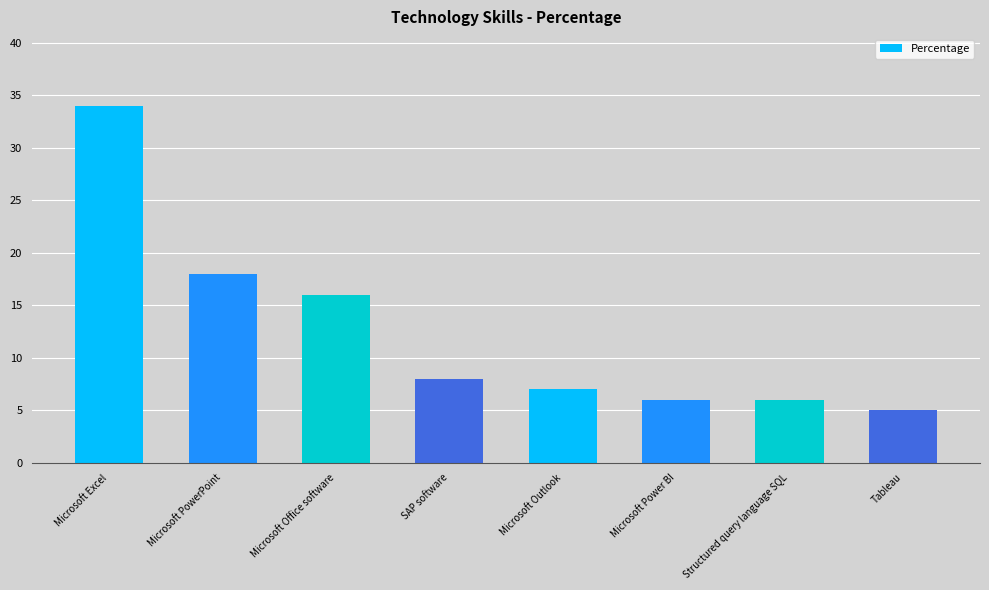

What is the sum of all values?

100